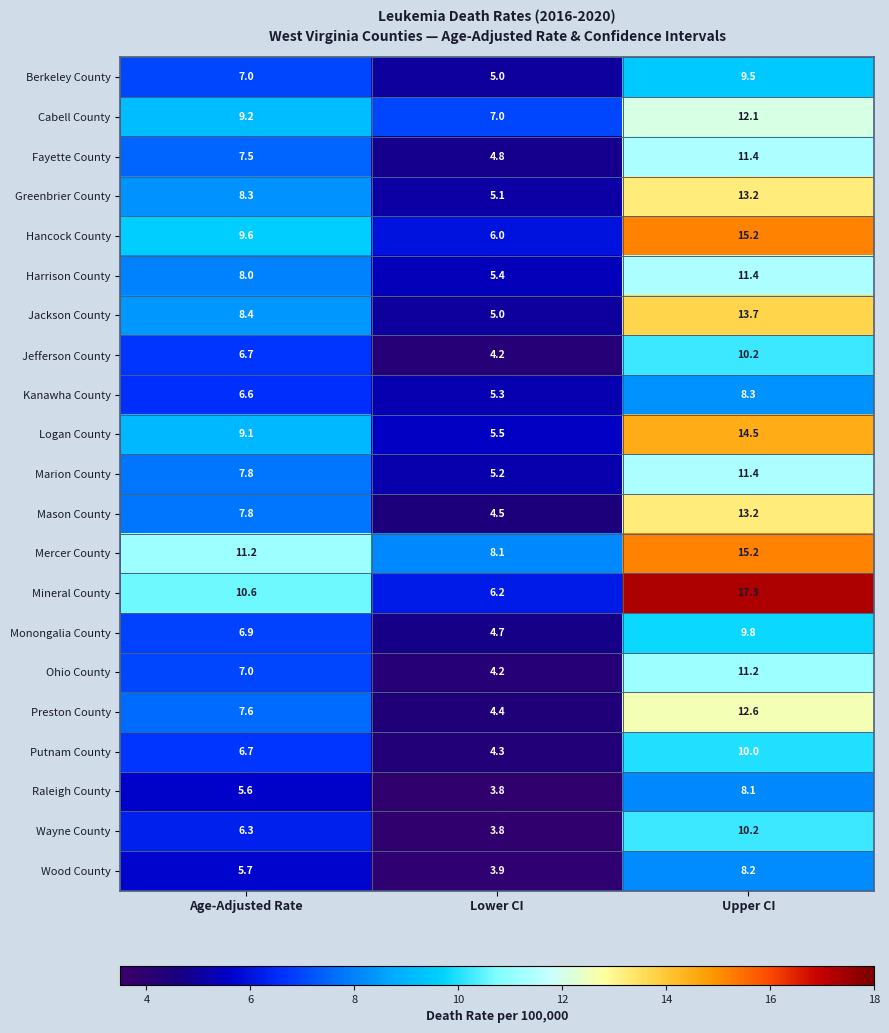

At which category is the sum across all series the highest?

Upper CI